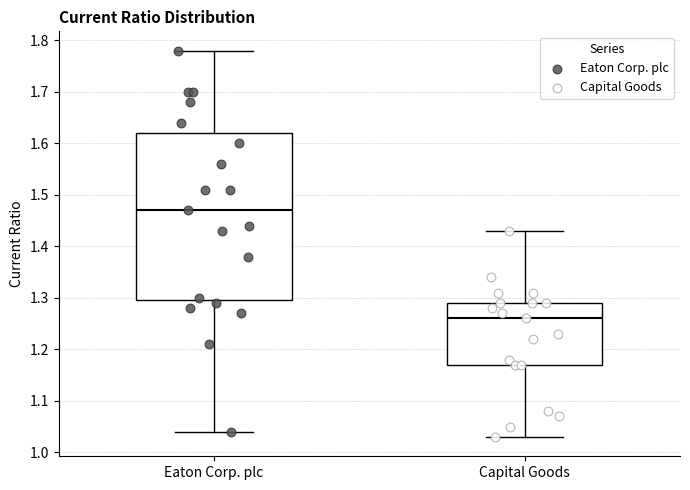

Reading left to right, transcribe this box plot: for each box, give where its median line is, the range the box spans, and where its two whiskers end, as read against the y-axis. The values are not printed on the chart, so give them approximately, as read against the axis.

Eaton Corp. plc: median 1.47, box 1.30 to 1.62, whiskers 1.04 to 1.78
Capital Goods: median 1.26, box 1.17 to 1.29, whiskers 1.03 to 1.43